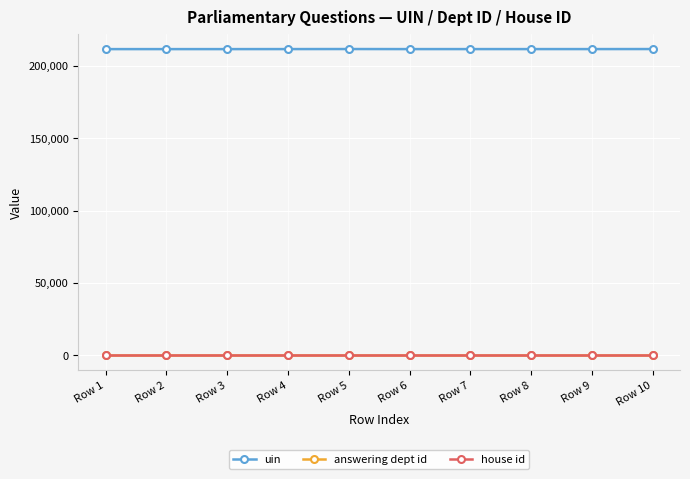

The value of uin at Row 6 is 369555. True or false?

False